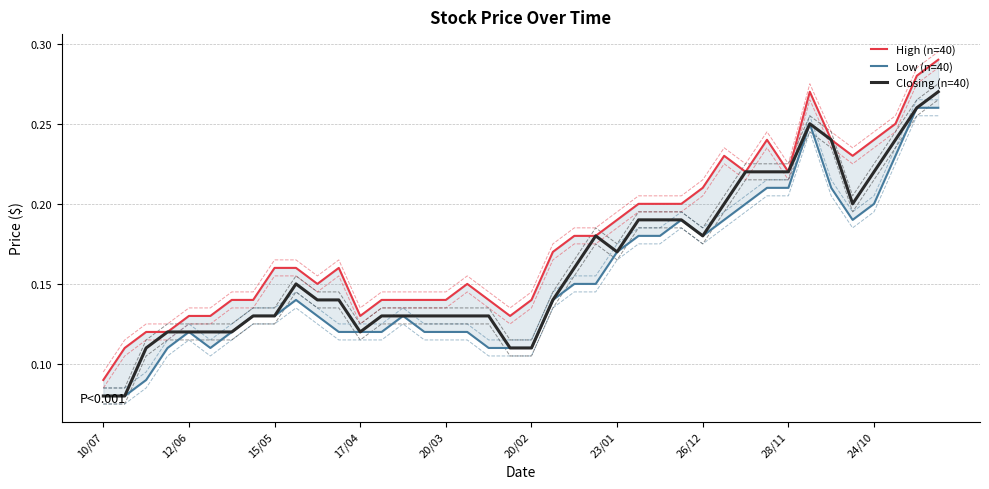

Is this an area chart (filled region under the line)?

No